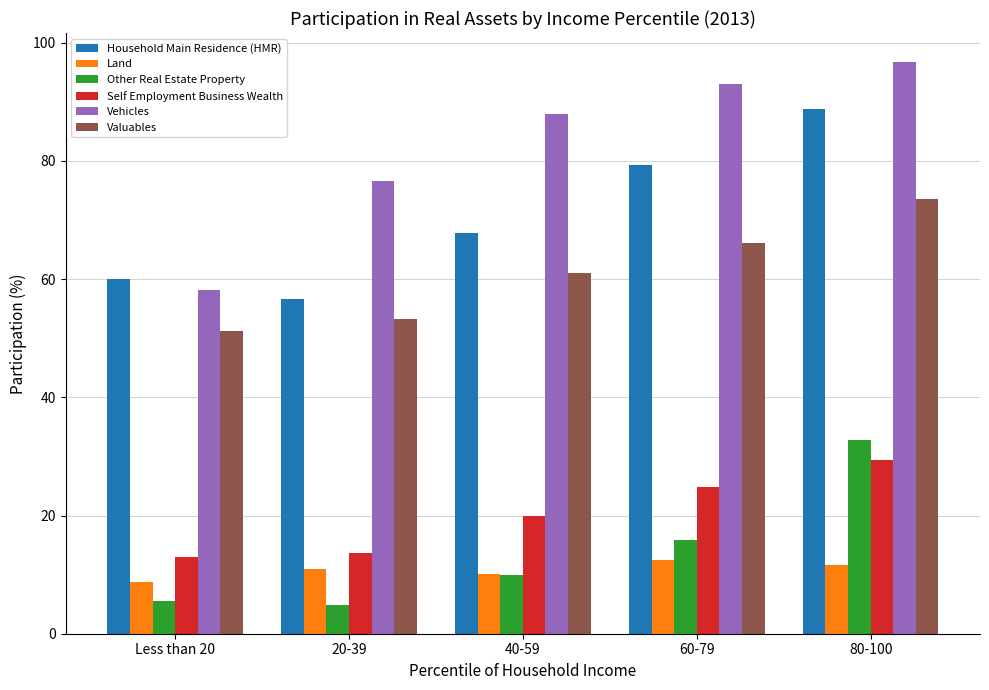

What is the greatest value displayed?

96.8